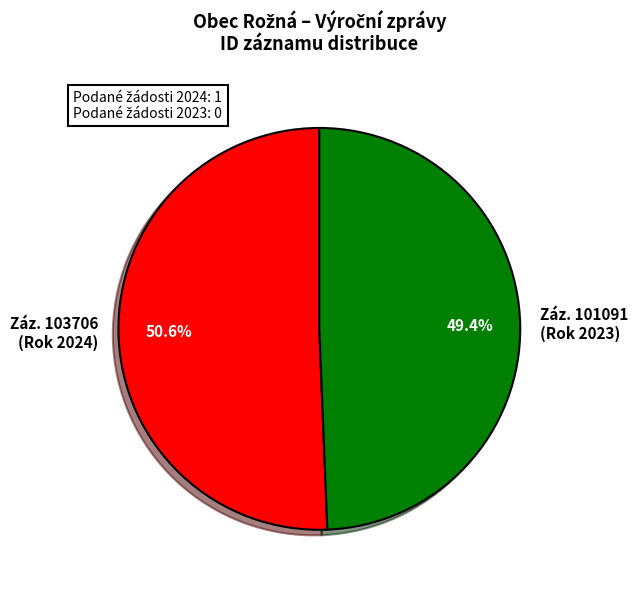

Count the number of slices in the pie.

2